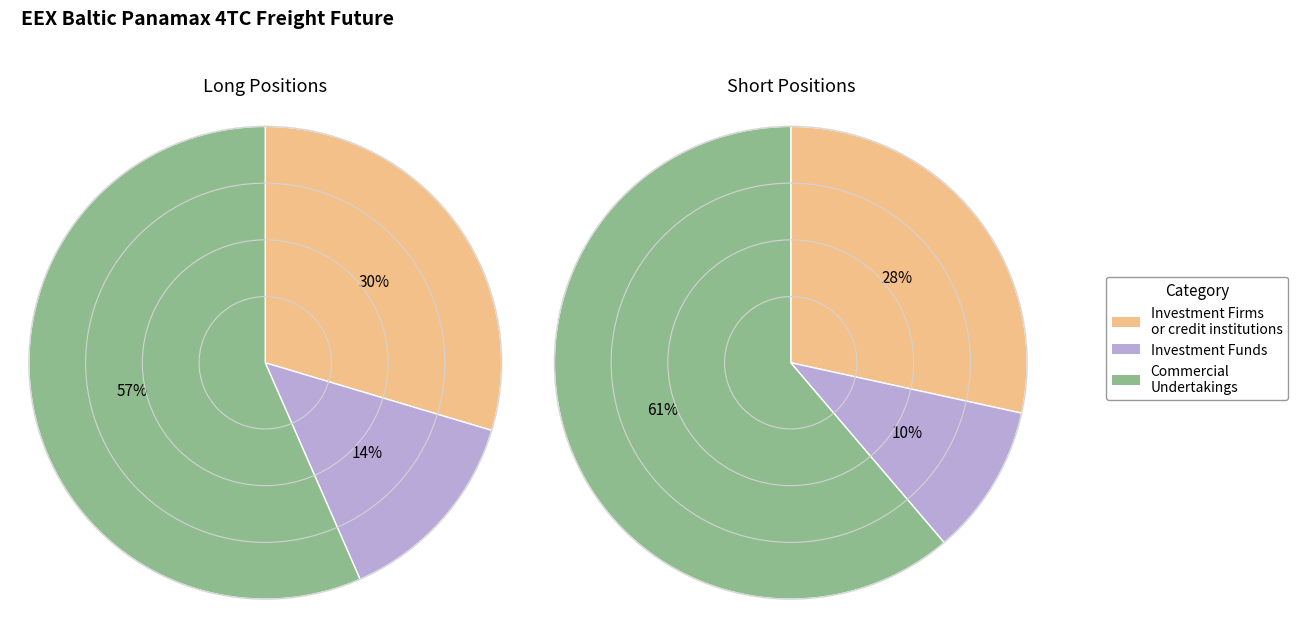

To the nearest percent, what percentage of the pie is Long?

51%